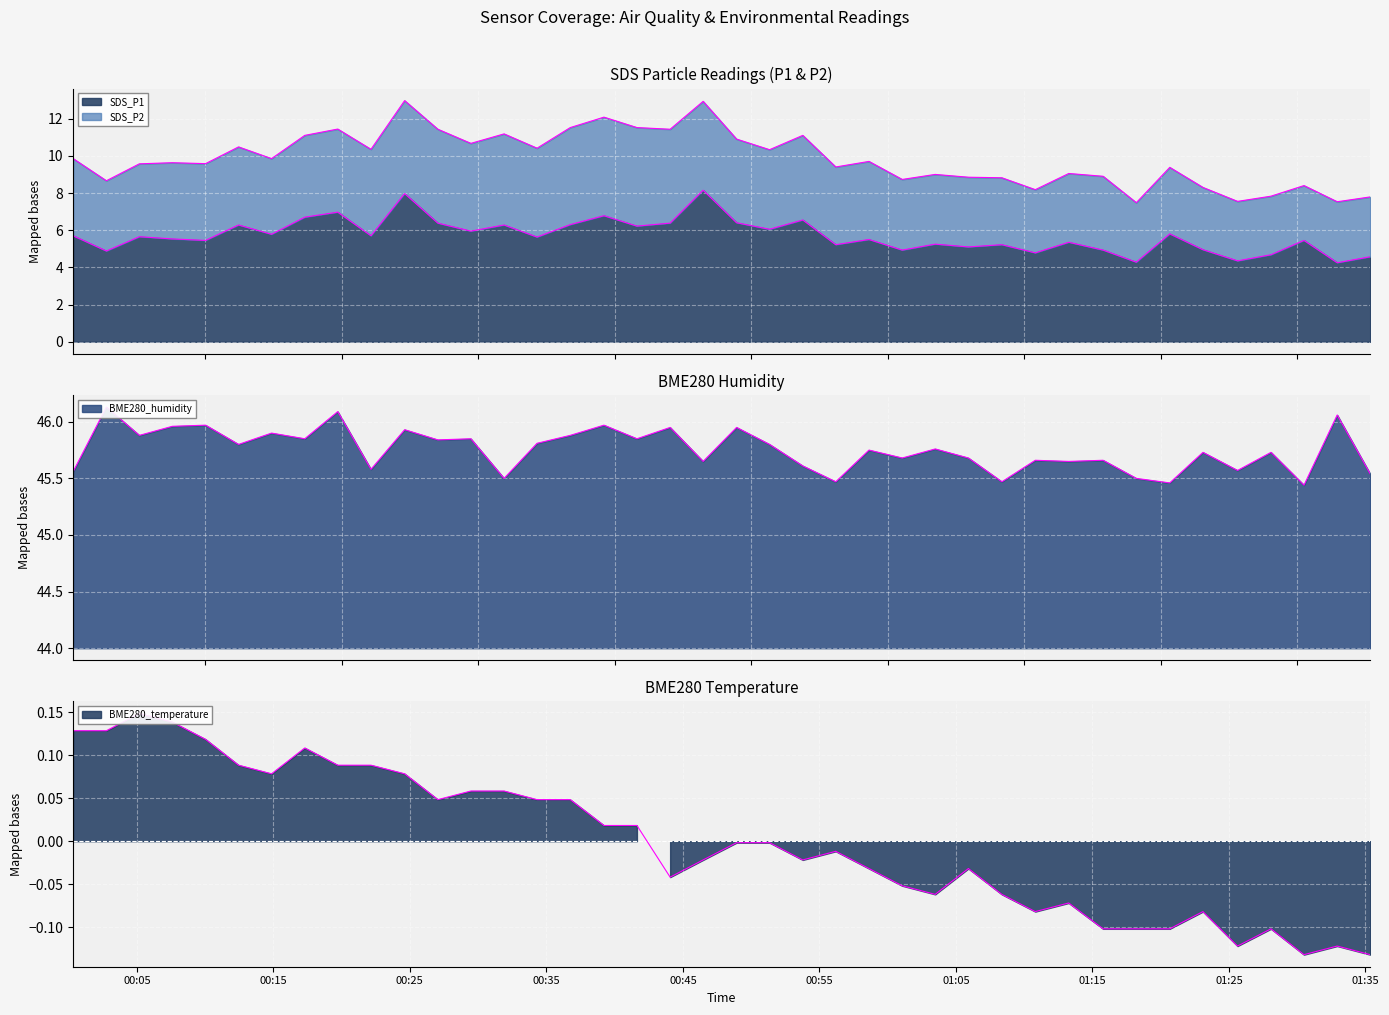

What is the value of the SDS_P1 point at the 29th from the left?

5.2